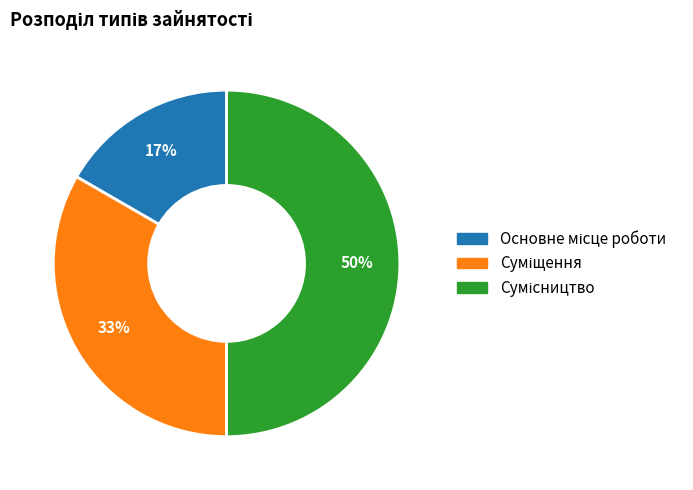

To the nearest percent, what is the average slice percentage?

33%